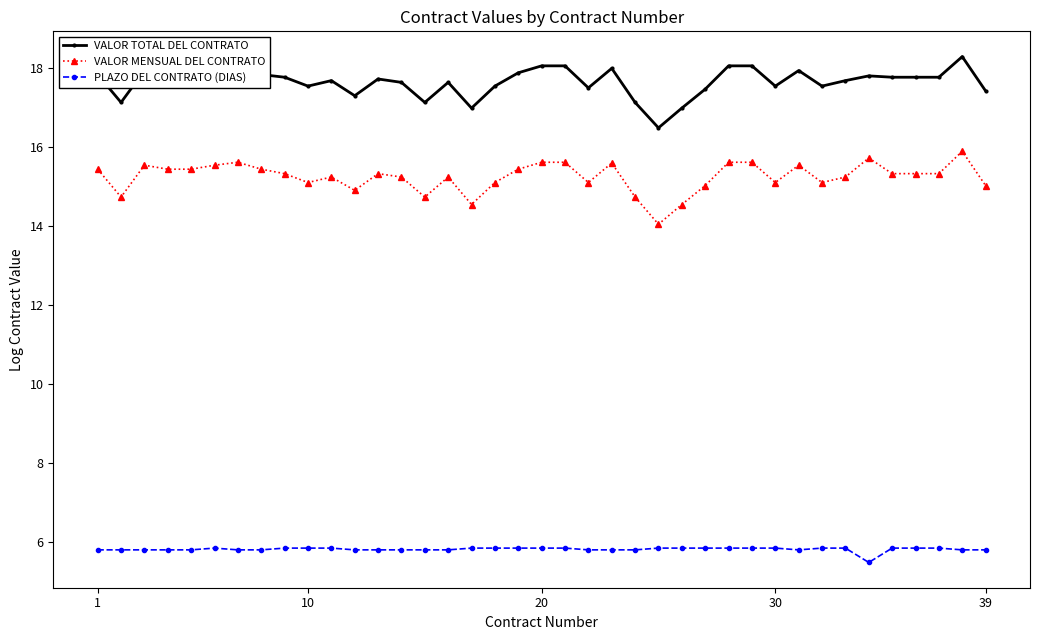

True or false: VALOR TOTAL DEL CONTRATO has more than 0 interior local peaks.

True